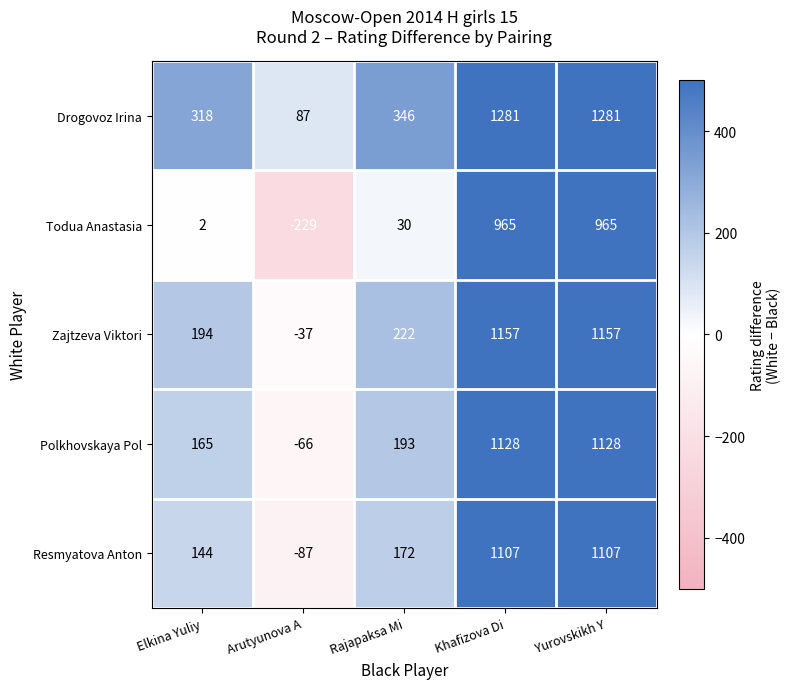

How many series are shown in this chart?

5